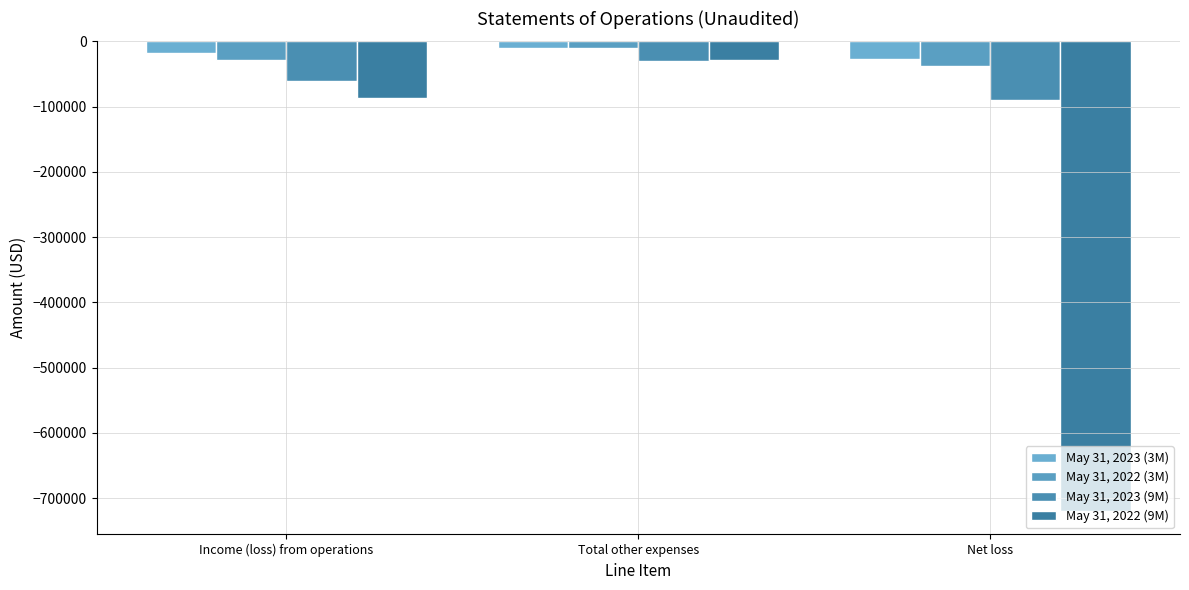

Rank the categories by May 31, 2022 (3M) value from highest to lowest.

Total other expenses, Income (loss) from operations, Net loss